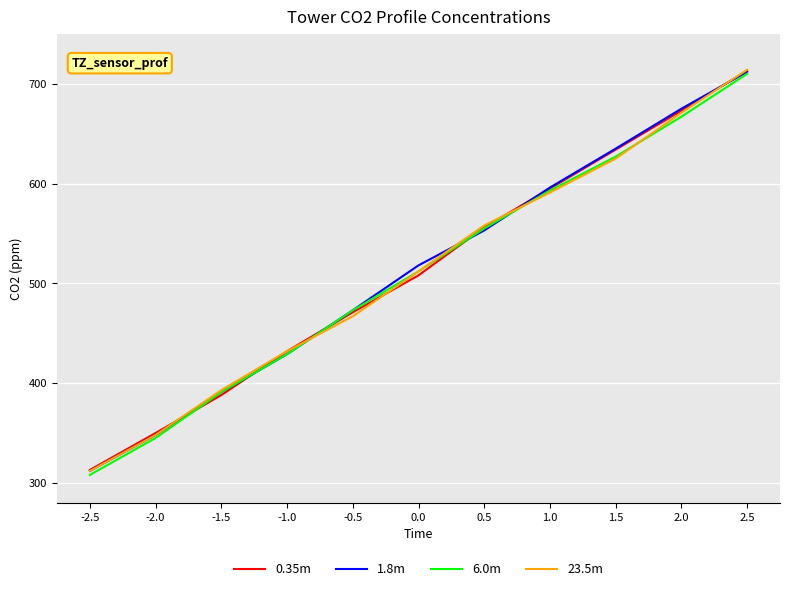

Rank the categories by 1.8m value from highest to lowest.

2.5, 2.0, 1.5, 1.0, 0.5, 0.0, -0.5, -1.0, -1.5, -2.0, -2.5